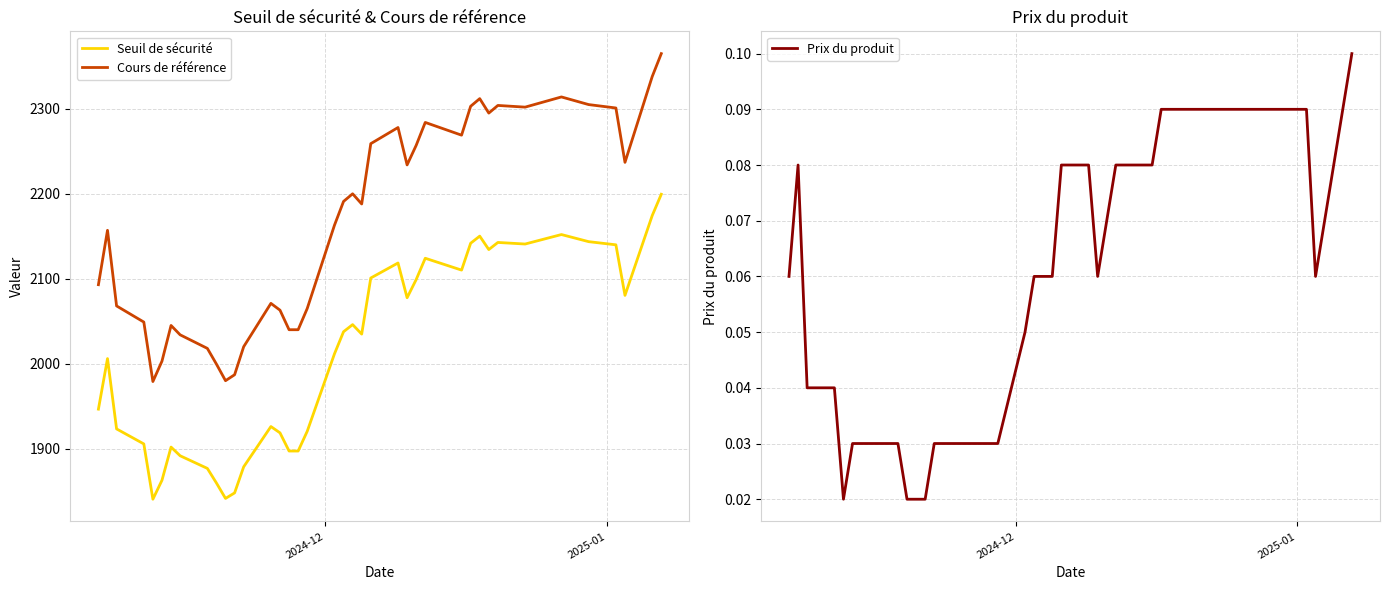

Reading right to left, transcribe all the data shown in this chart.

Seuil de sécurité: 2199.4	2174.3	2080.4	2139.9	2143.7	2152.0	2140.9	2142.7	2134.3	2150.2	2141.8	2110.2	2124.1	2099.0	2077.6	2118.5	2100.9	2034.8	2046.0	2037.6	2011.6	1920.5	1897.2	1897.2	1918.6	1926.0	1878.6	1847.9	1841.4	1859.5	1876.7	1891.6	1901.8	1862.8	1840.5	1905.6	1923.2	2006.0	1946.5
Cours de référence: 2365.0	2338.0	2237.0	2301.0	2305.0	2314.0	2302.0	2304.0	2295.0	2312.0	2303.0	2269.0	2284.0	2257.0	2234.0	2278.0	2259.0	2188.0	2200.0	2191.0	2163.0	2065.0	2040.0	2040.0	2063.0	2071.0	2020.0	1987.0	1980.0	1999.5	2018.0	2034.0	2045.0	2003.0	1979.0	2049.0	2068.0	2157.0	2093.0
Prix du produit: 0.1	0.1	0.1	0.1	0.1	0.1	0.1	0.1	0.1	0.1	0.1	0.1	0.1	0.1	0.1	0.1	0.1	0.1	0.1	0.1	0.1	0.0	0.0	0.0	0.0	0.0	0.0	0.0	0.0	0.0	0.0	0.0	0.0	0.0	0.0	0.0	0.0	0.1	0.1